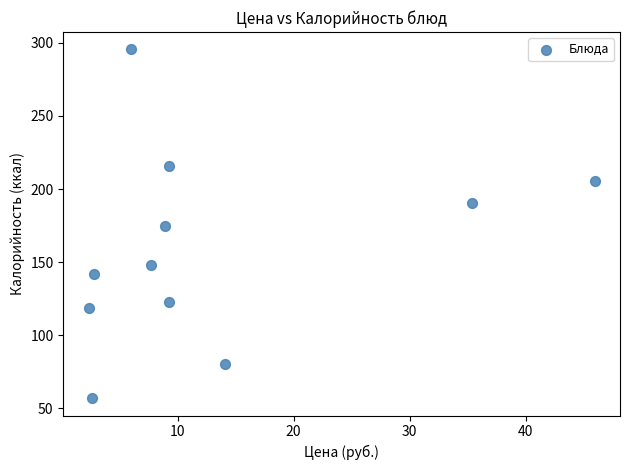

What is the range of X values (max minus min)?

43.6